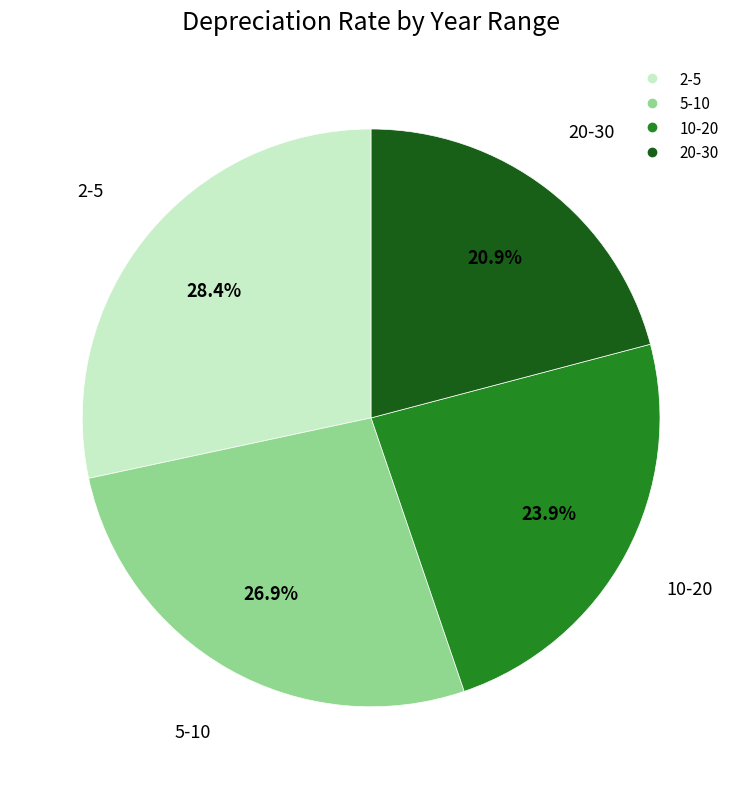

How many slices are in this pie chart?

4